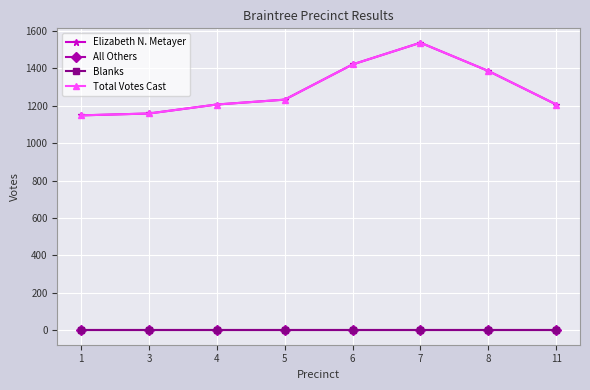

How many lines are shown in the chart?

4